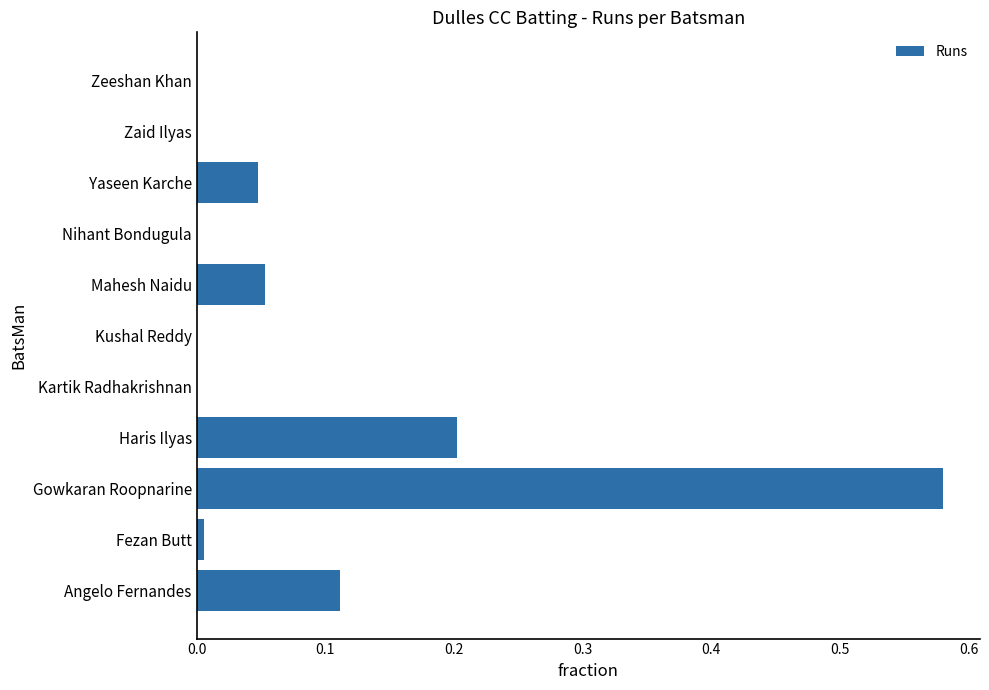

The value at Gowkaran Roopnarine is 1.0. True or false?

False